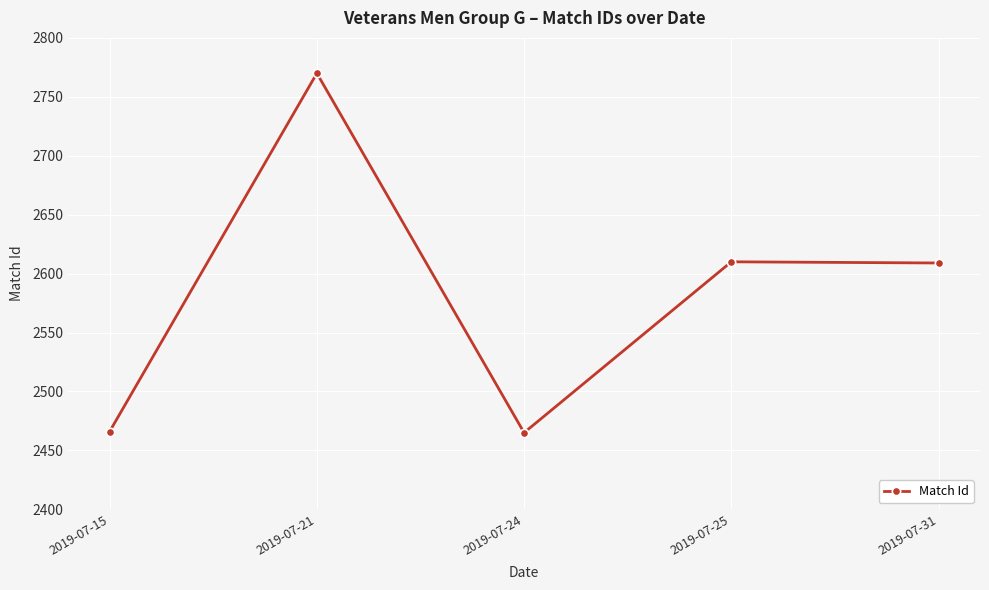

The chart shows a value of 2770 at 2019-07-21. True or false?

True